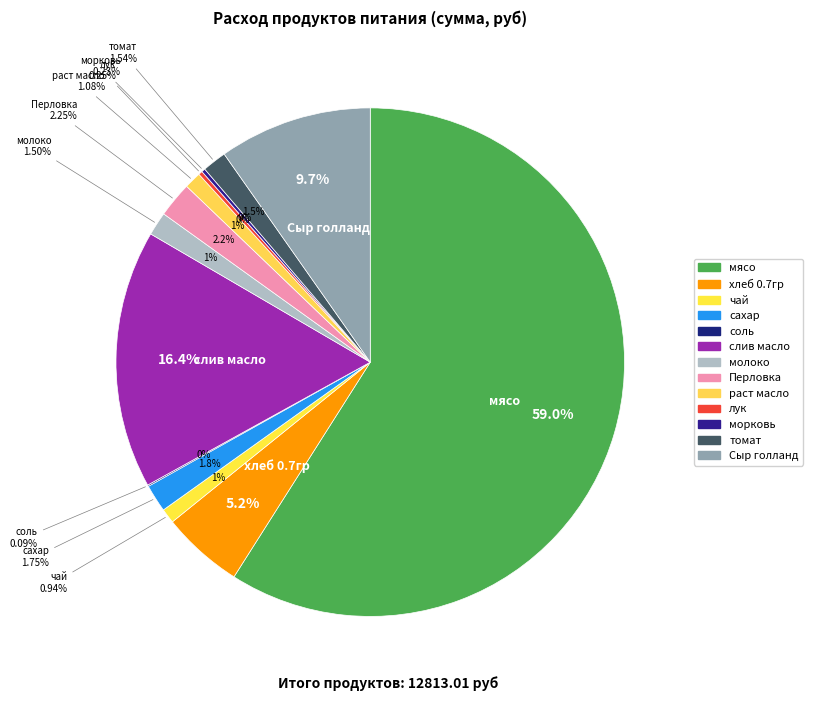

What is the largest slice in the pie chart?

мясо